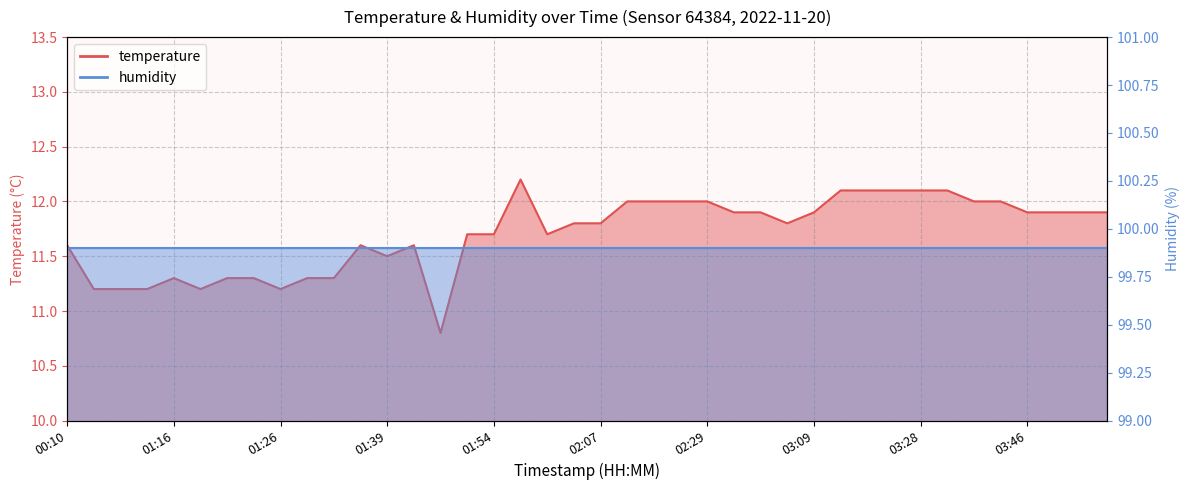

True or false: the data shows 21.1 at 03:51.

False